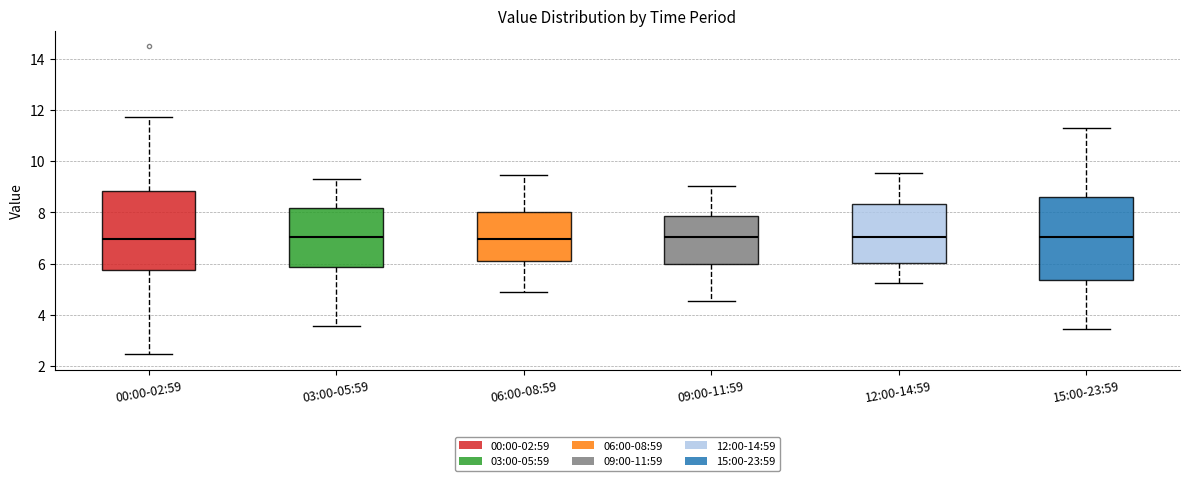

Reading left to right, read every box against the y-axis: the position of its median line, the range the box covers, and the ends of its whiskers. The values are not printed on the chart, so give them approximately, as read against the axis.

00:00-02:59: median 7.0, box 5.8 to 8.8, whiskers 2.4 to 11.8
03:00-05:59: median 7.0, box 5.8 to 8.2, whiskers 3.6 to 9.4
06:00-08:59: median 7.0, box 6.2 to 8.0, whiskers 5.0 to 9.4
09:00-11:59: median 7.0, box 6.0 to 7.8, whiskers 4.6 to 9.0
12:00-14:59: median 7.0, box 6.0 to 8.4, whiskers 5.2 to 9.6
15:00-23:59: median 7.0, box 5.4 to 8.6, whiskers 3.4 to 11.4